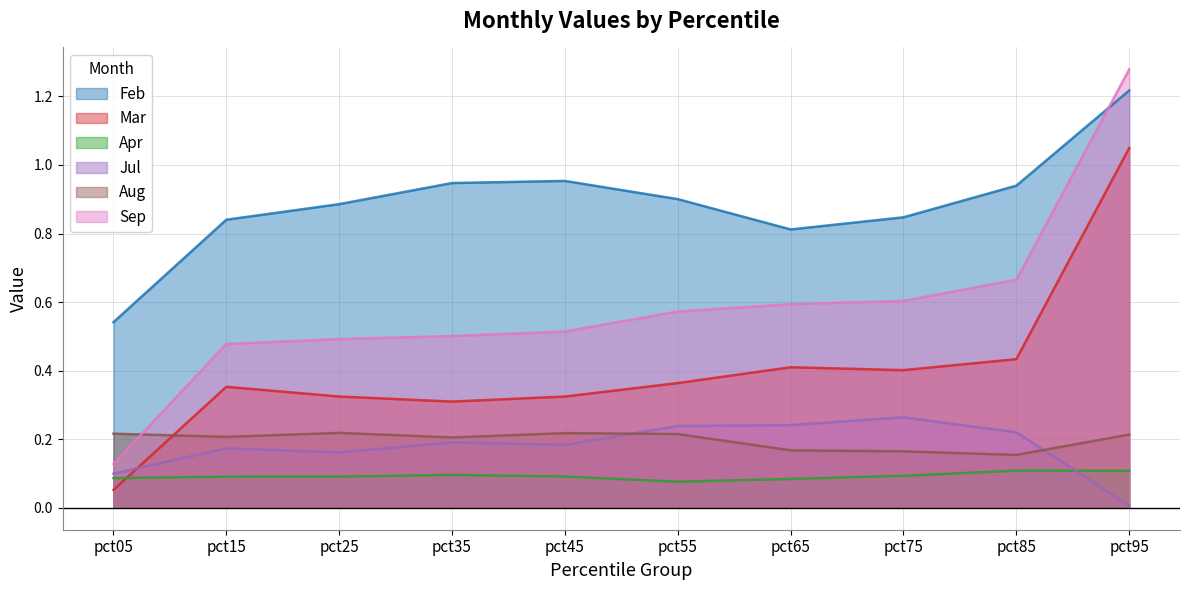

What is the difference between the maximum and second lowest values in the Feb series?

0.4